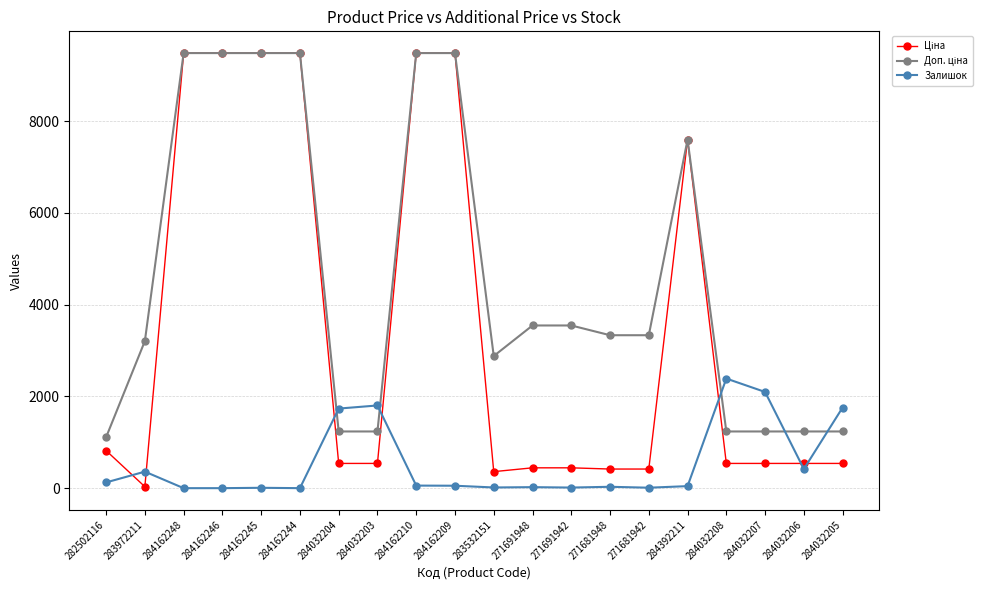

The value of Залишок at 284032205 is 1757.0. True or false?

True